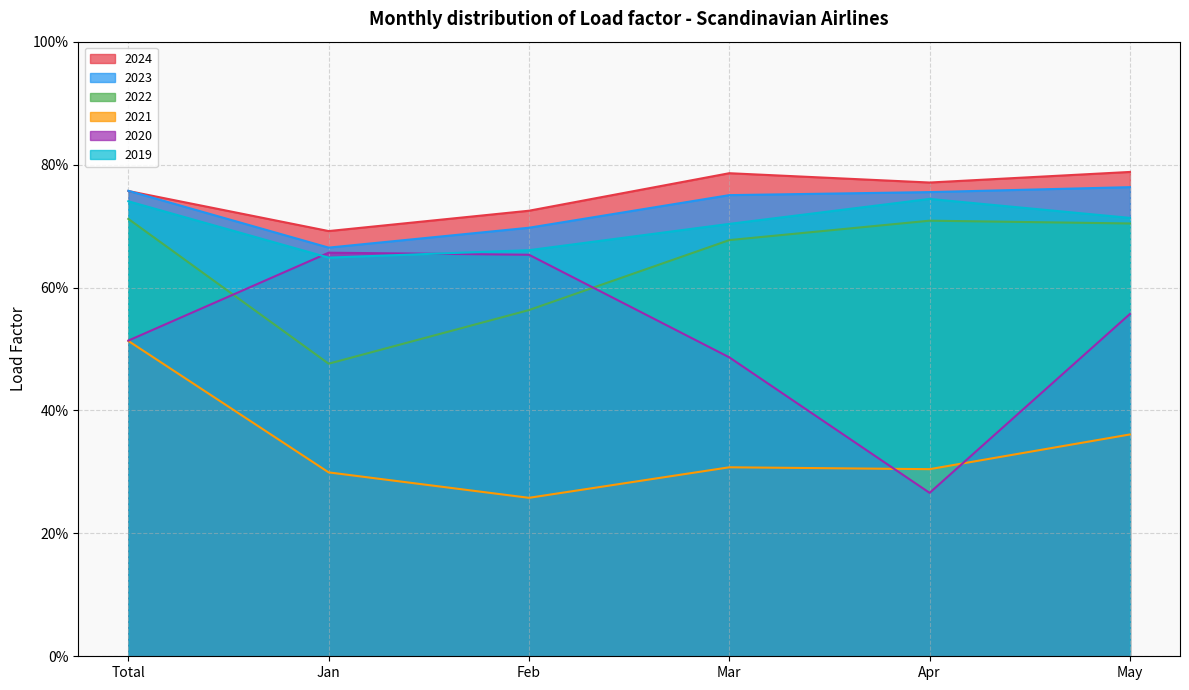

Which has a higher value, Jan or May?

May